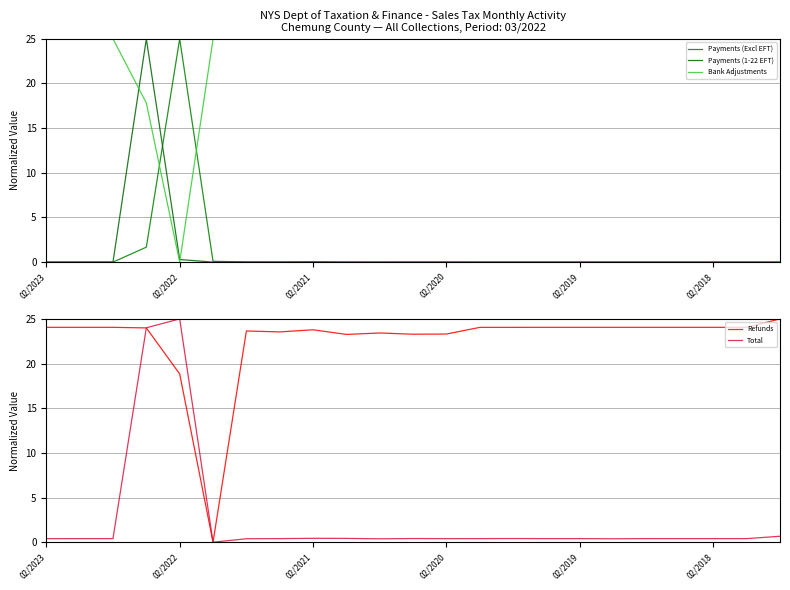

Where is Refunds nearest to the value 12?

02/2022